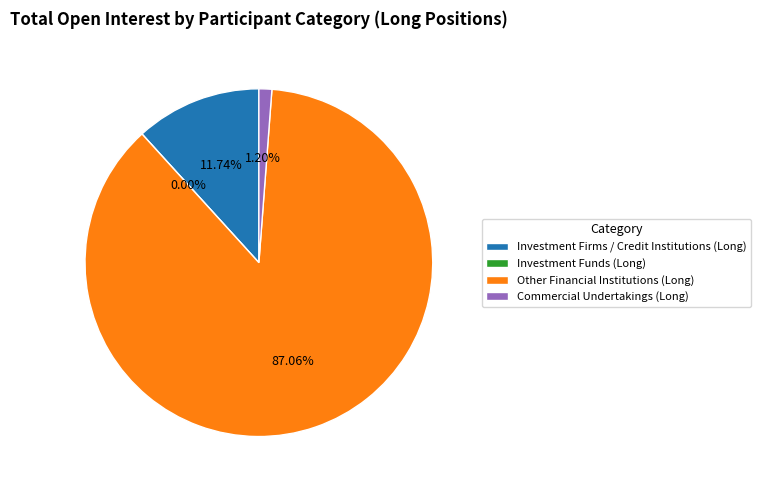

Combined, what portion of the pie is Investment Firms / Credit Institutions (Long) and Commercial Undertakings (Long)?

12.9%